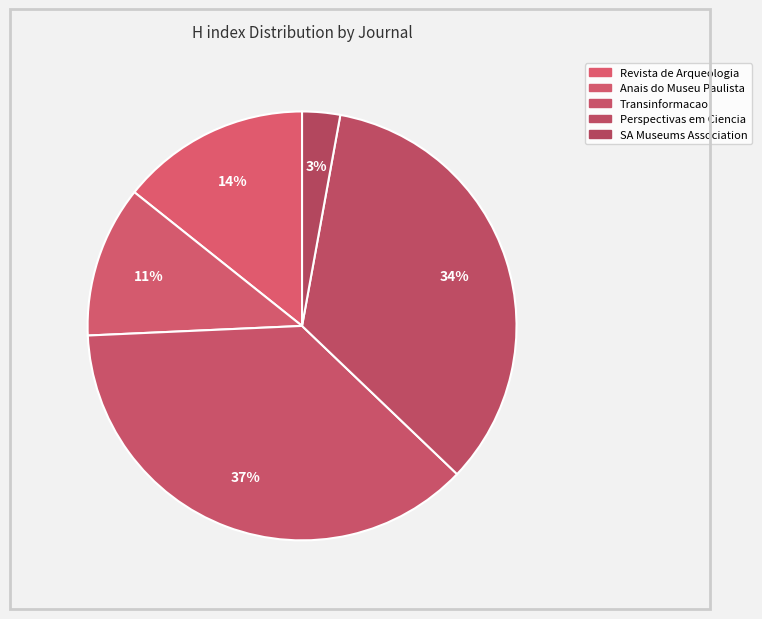

How many slices are in this pie chart?

5